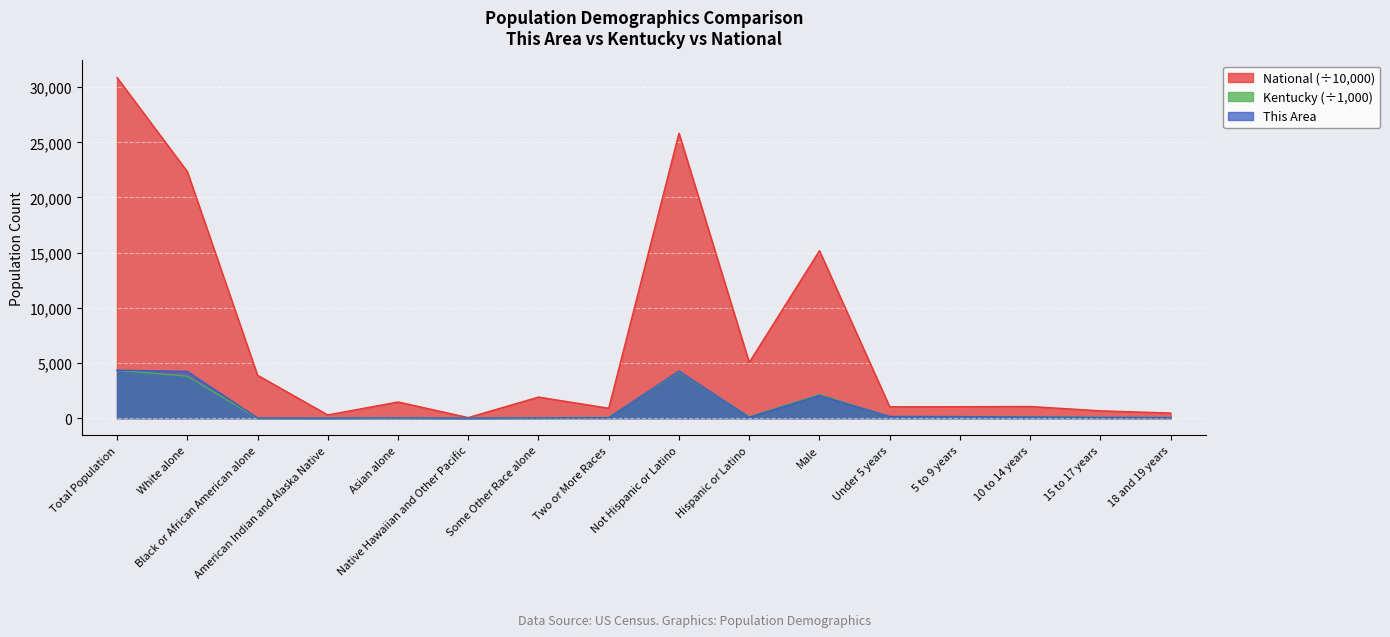

Where is the first local minimum for Kentucky?

Black or African American alone